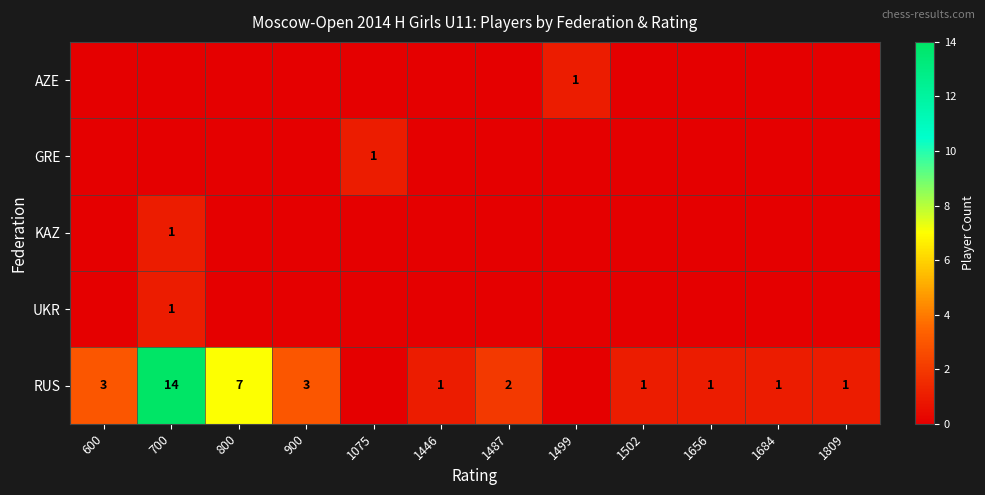

What is the difference between the maximum and minimum values in the UKR series?

1